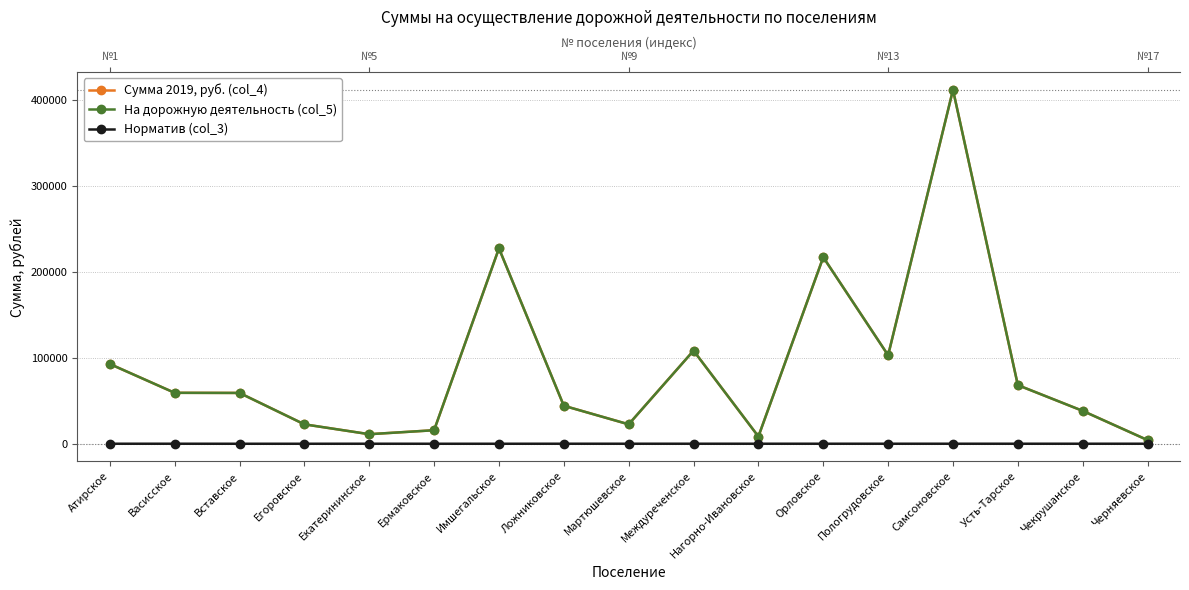

Which category has the highest value across all series?

Самсоновское